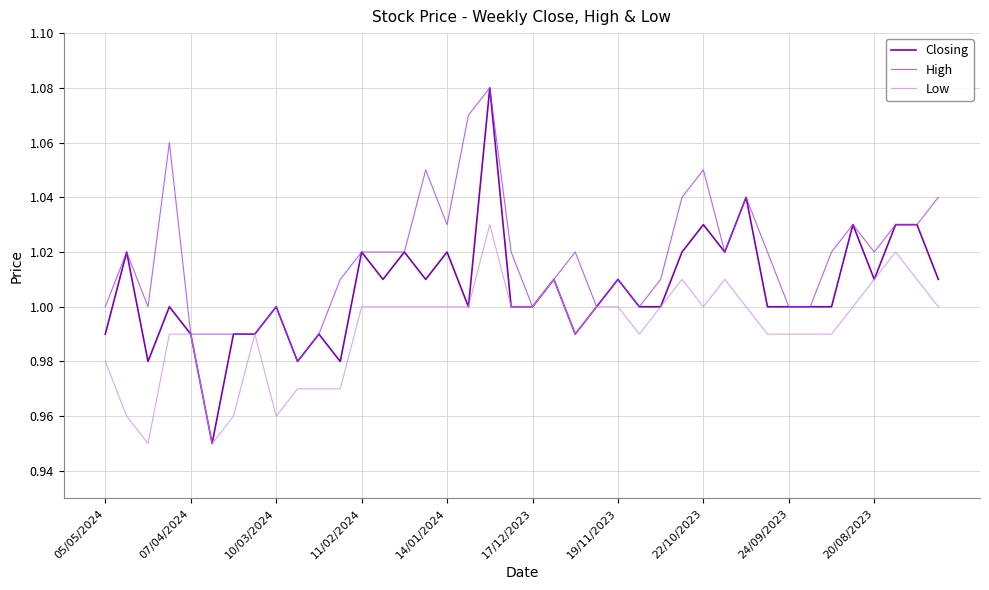

Which series has the largest total across all categories?

High